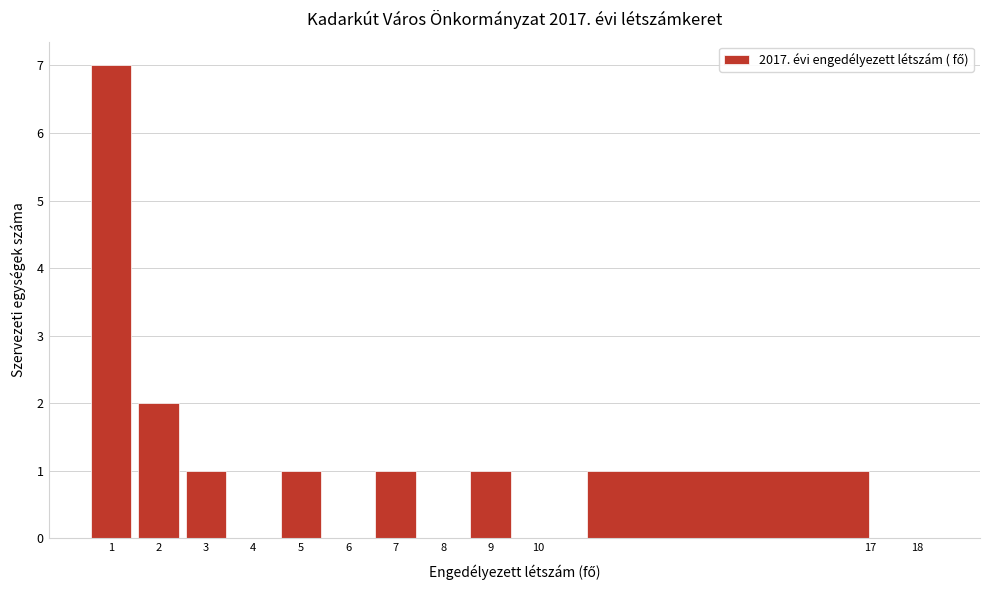

Which range on the x-axis has the tallest bar?

0.5 to 1.5